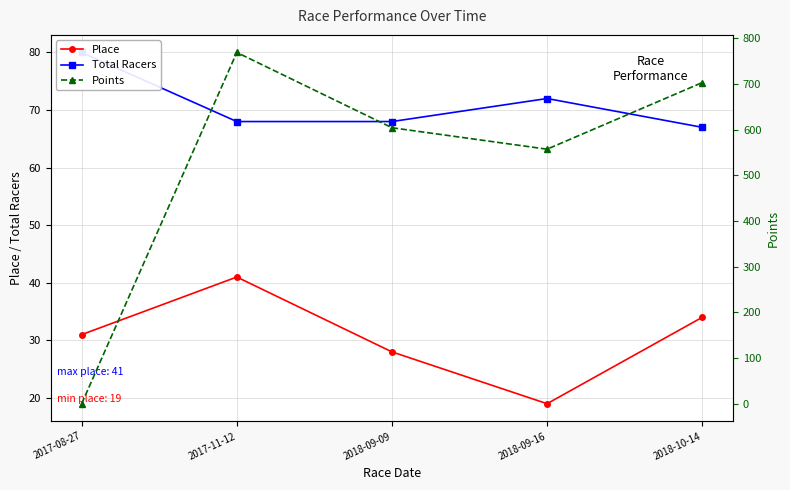

Where do Points and Total Racers first cross each other?

2017-08-27 and 2017-11-12